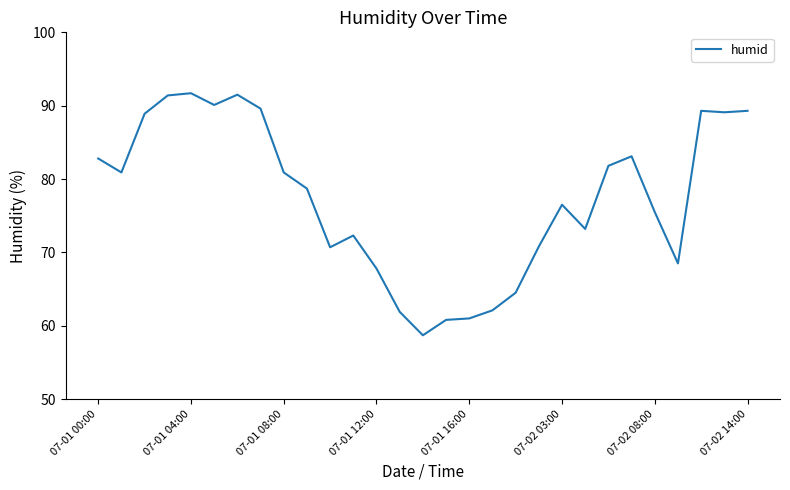

What is the maximum value shown in the chart?

91.7